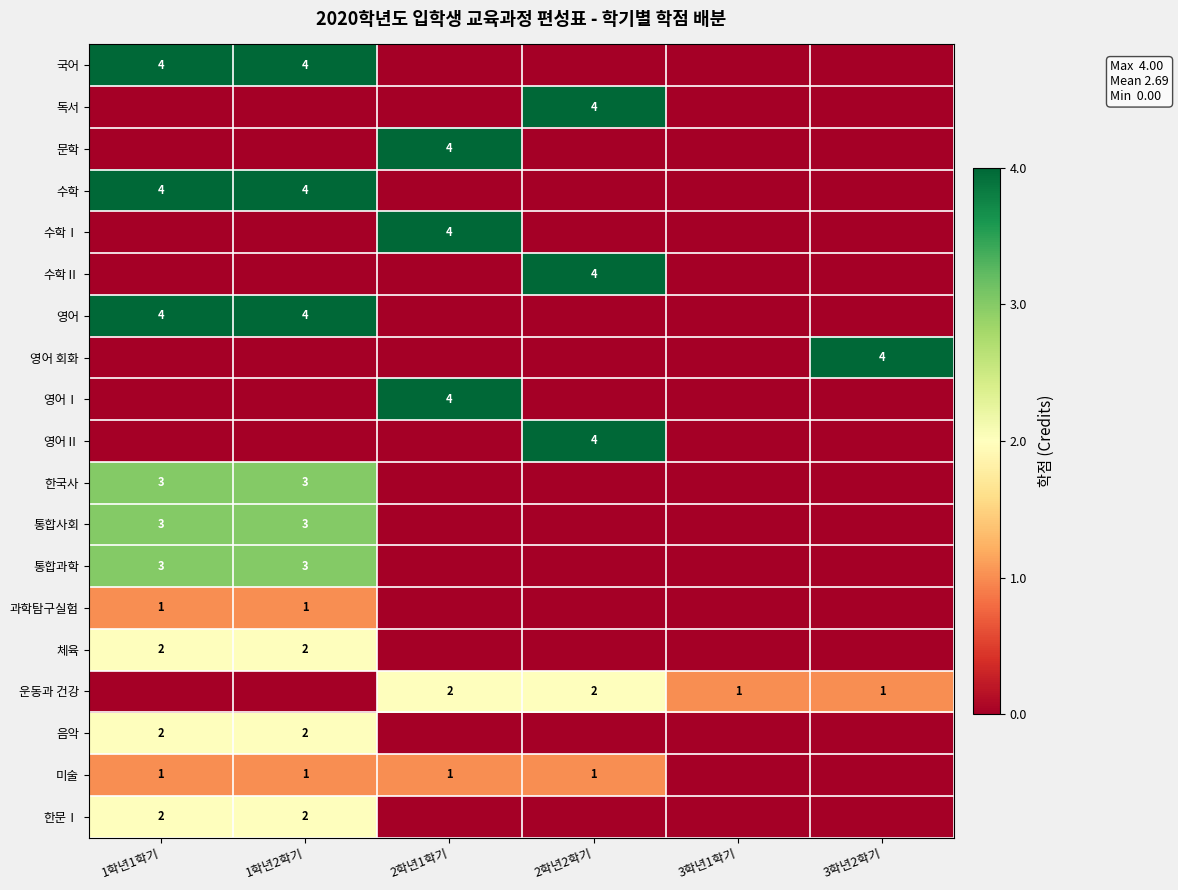

Is it true that 음악 equals 2 at 1학년2학기?

True